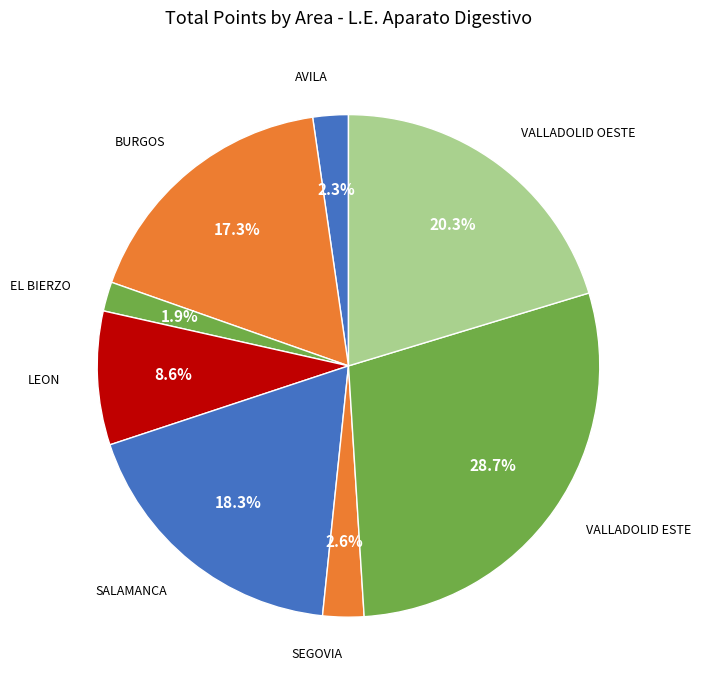

Which slice is the largest?

VALLADOLID ESTE